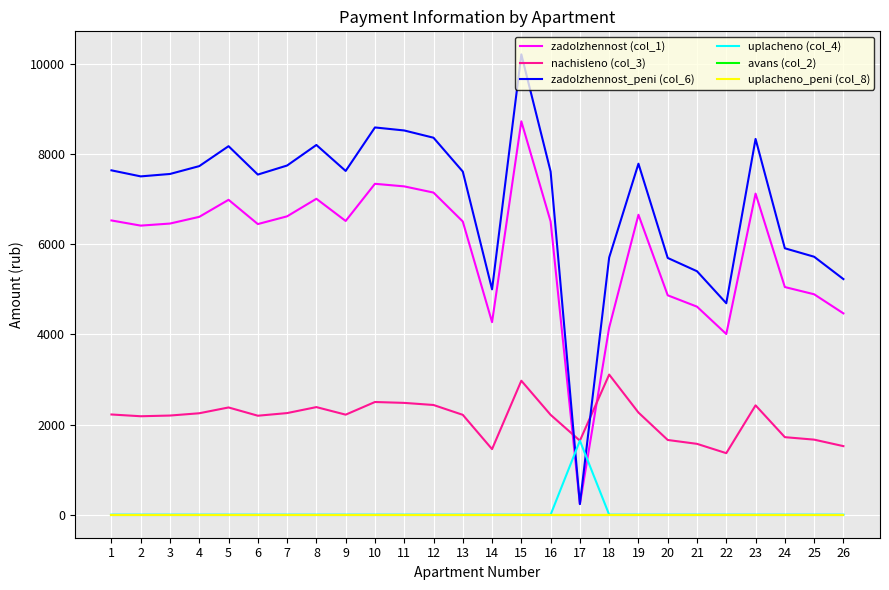

Is this an area chart (filled region under the line)?

No